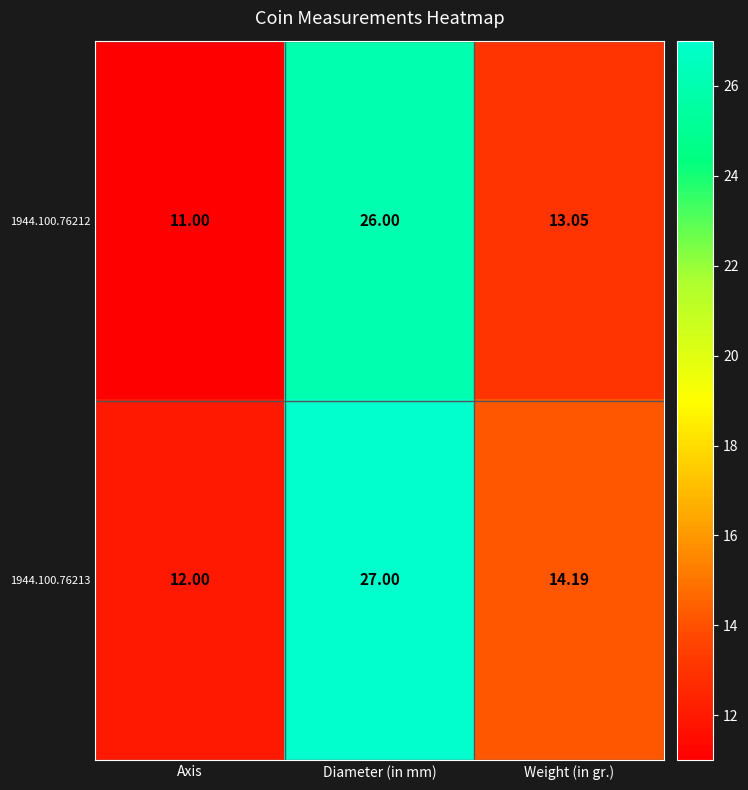

Where is 1944.100.76213 nearest to the value 19?

Weight (in gr.)